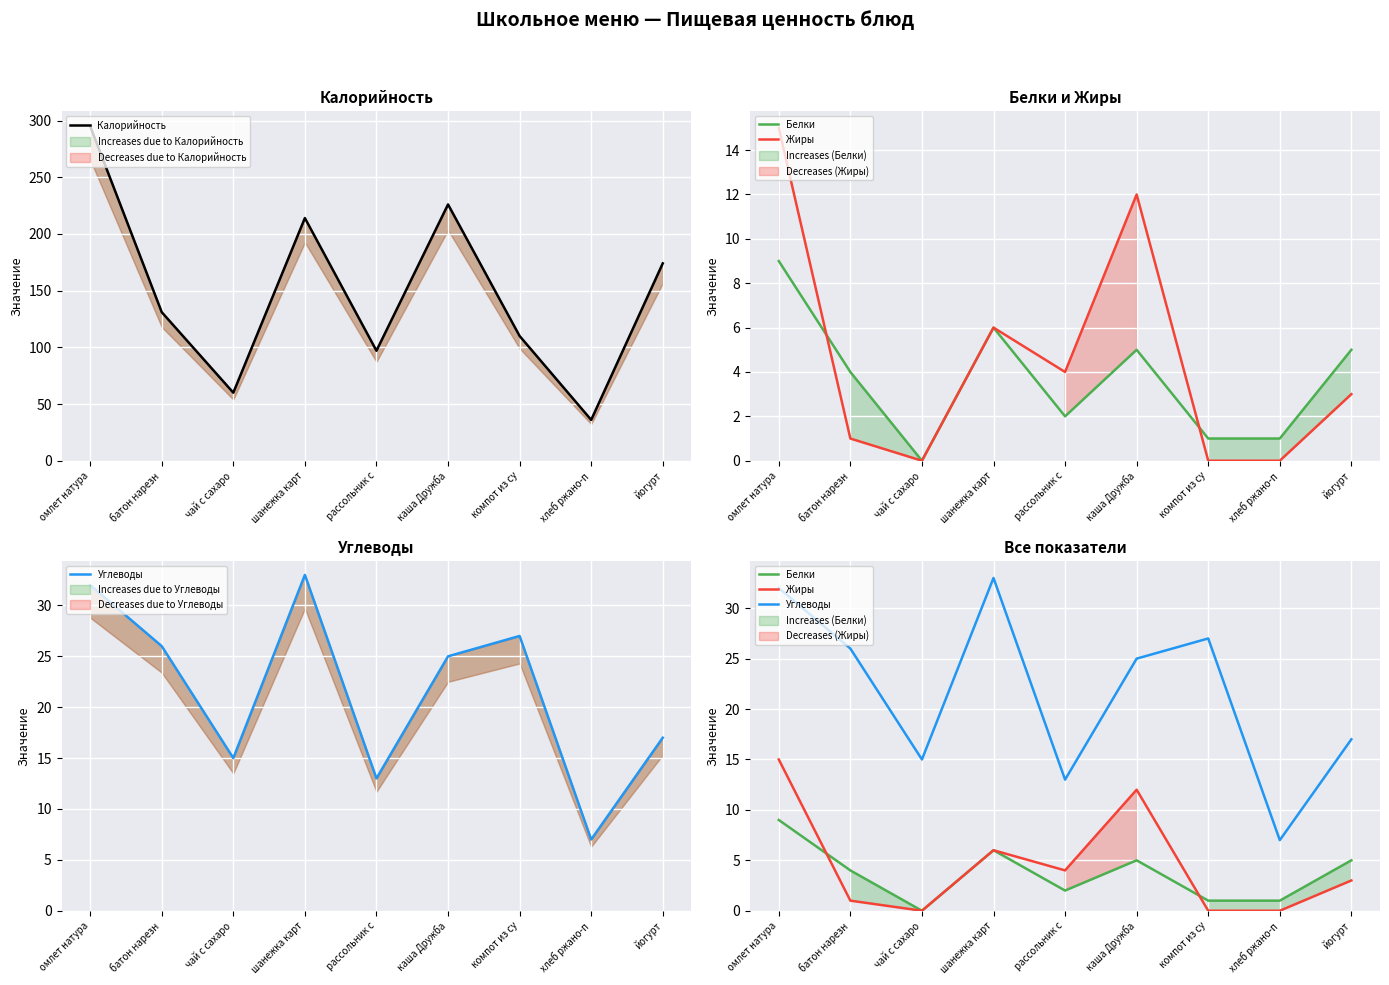

What is the sum of all Углеводы values?

195